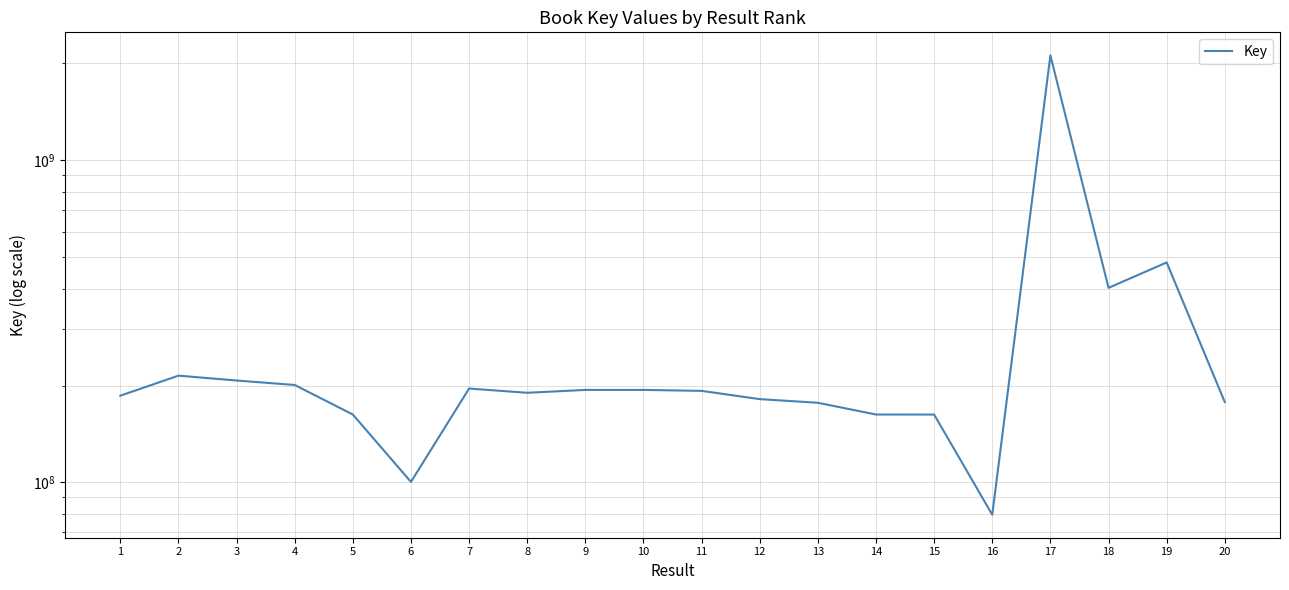

The chart shows a value of 162488940 at 15. True or false?

True